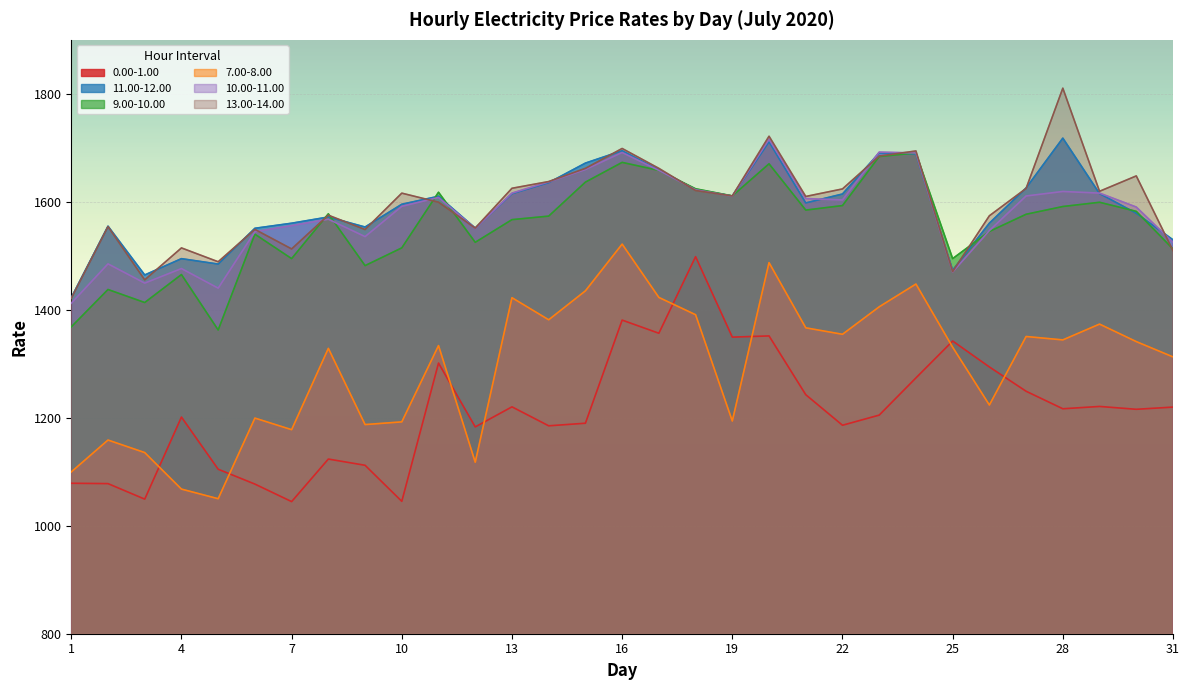

Reading left to right, what are all the values shown in this chart?

0.00-1.00: 1078.7	1078.0	1049.3	1201.3	1104.7	1077.2	1044.7	1123.5	1112.0	1045.2	1301.3	1183.0	1220.2	1185.1	1189.9	1380.9	1356.5	1498.4	1349.3	1351.6	1242.7	1186.2	1204.9	1273.8	1342.1	1294.1	1249.1	1216.7	1221.0	1215.7	1219.8
11.00-12.00: 1422.5	1554.9	1464.5	1494.7	1484.7	1551.0	1560.3	1571.9	1553.3	1595.5	1610.2	1551.3	1615.0	1635.5	1671.7	1694.6	1659.2	1622.7	1610.7	1711.2	1597.9	1614.4	1690.6	1688.7	1473.2	1560.4	1625.7	1717.9	1615.3	1578.8	1529.6
9.00-10.00: 1368.3	1437.6	1413.5	1465.3	1362.6	1540.0	1494.8	1577.7	1481.8	1514.7	1617.7	1525.0	1567.0	1573.5	1636.5	1673.0	1658.1	1624.1	1611.0	1670.4	1584.7	1593.0	1683.9	1690.4	1494.8	1545.1	1576.9	1591.3	1599.1	1582.3	1512.5
7.00-8.00: 1099.7	1158.7	1135.5	1067.9	1050.1	1199.4	1177.9	1328.5	1187.4	1192.4	1333.7	1117.7	1422.4	1381.5	1435.0	1521.6	1422.9	1390.8	1194.0	1487.3	1366.6	1354.6	1405.5	1447.7	1330.7	1223.6	1350.5	1344.2	1373.5	1341.1	1312.7
10.00-11.00: 1412.2	1485.0	1449.4	1476.4	1440.0	1544.6	1555.9	1567.8	1535.5	1591.6	1608.1	1550.8	1616.1	1636.9	1659.8	1691.3	1658.2	1622.3	1610.4	1715.8	1606.0	1603.5	1692.1	1690.5	1470.0	1546.7	1610.8	1619.1	1616.1	1590.3	1524.9
13.00-14.00: 1421.4	1554.2	1455.4	1514.6	1489.0	1548.9	1512.7	1575.2	1548.6	1616.0	1599.3	1551.3	1625.1	1637.5	1662.0	1698.8	1662.0	1620.9	1610.8	1721.5	1609.9	1623.9	1684.7	1694.2	1470.7	1574.1	1624.7	1810.5	1619.5	1648.0	1509.5